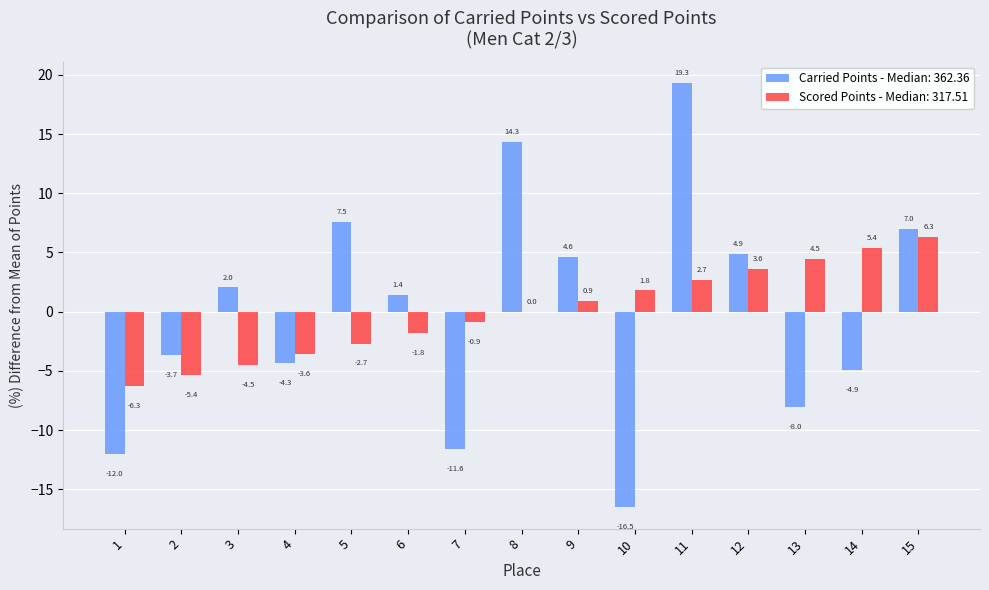

The value of Scored Points - Median: 317.51 at 10 is 1.8. True or false?

True